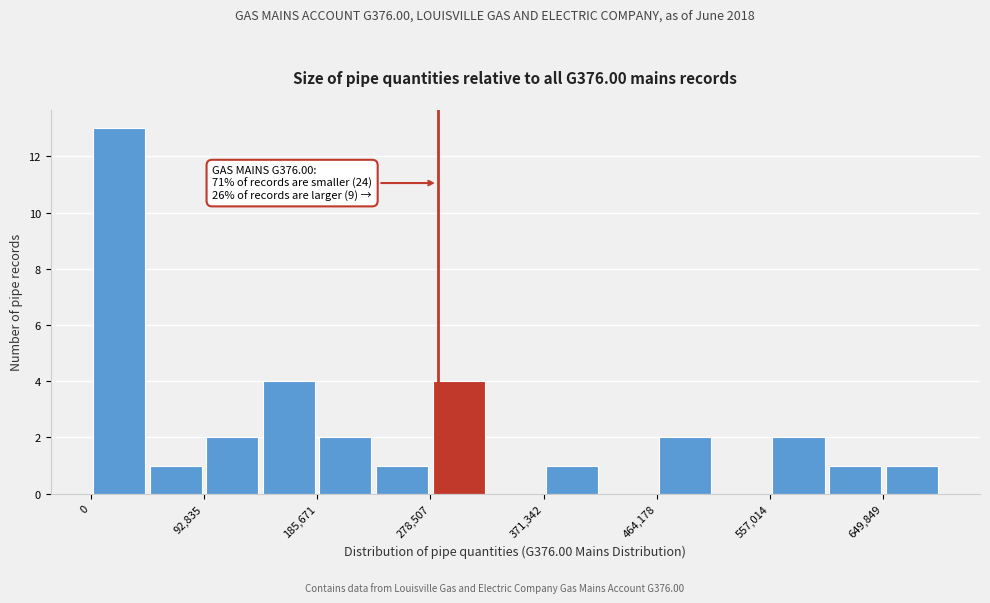

Over which range of the x-axis is the bar tallest?

0 to 50000